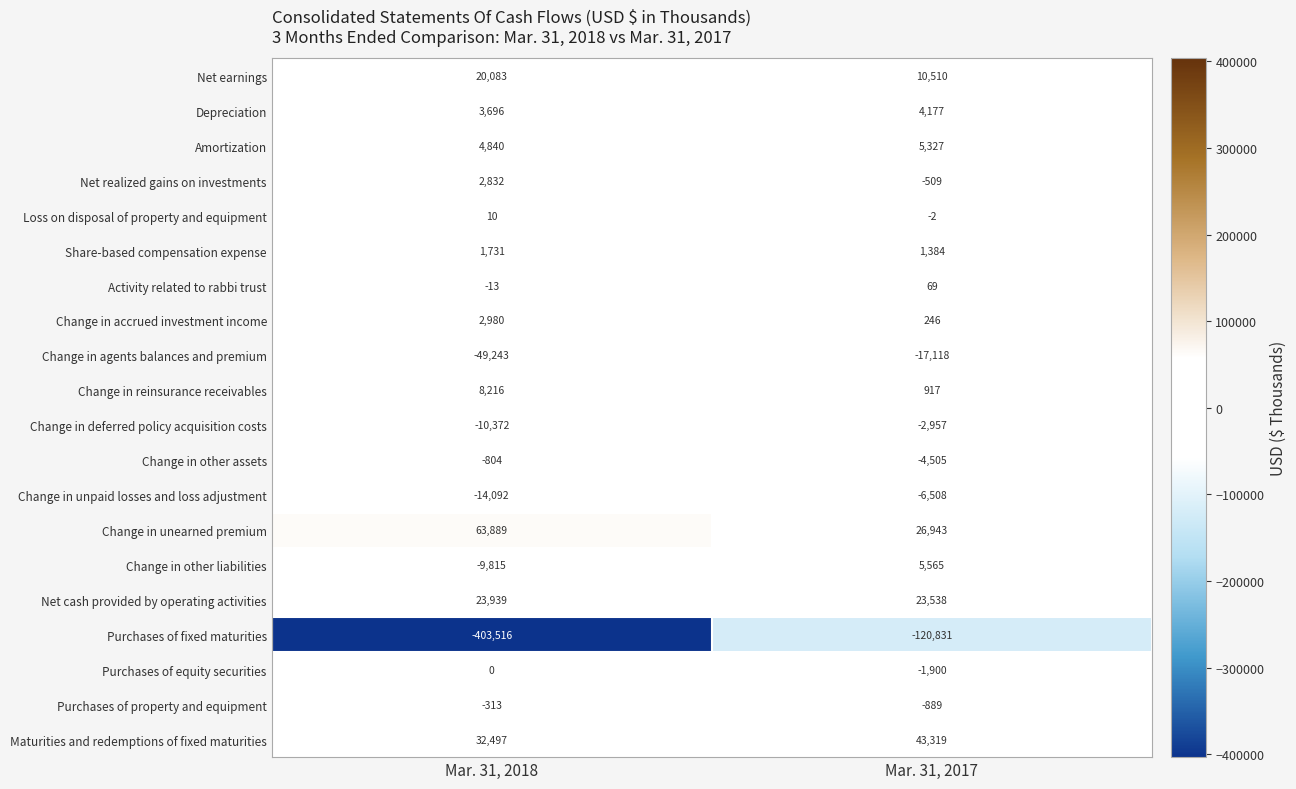

What is the spread (max minus min) of values at Mar. 31, 2018?

467405